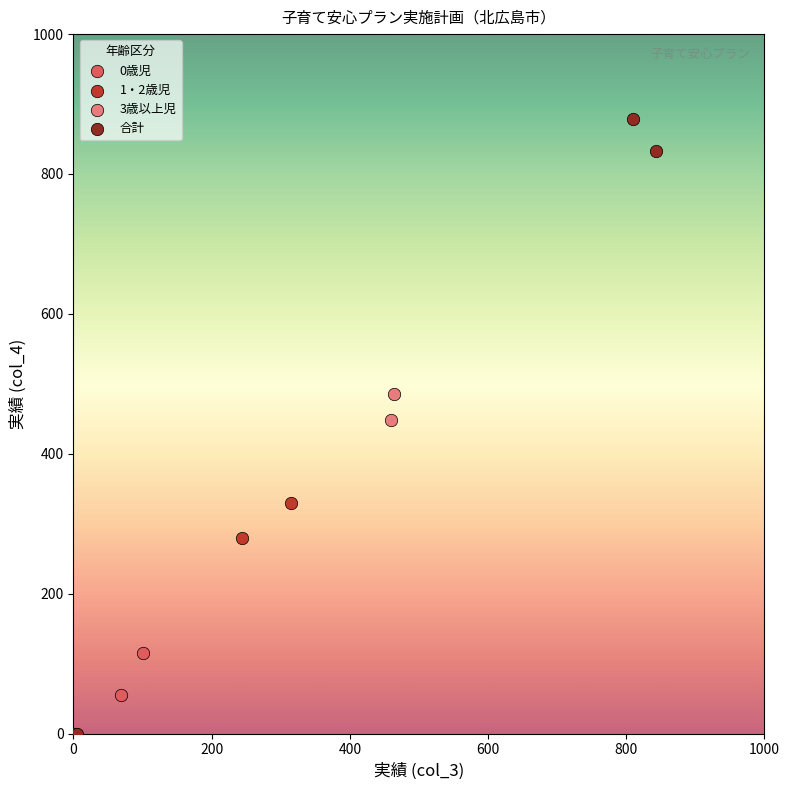

Which series contains the highest Y value?

合計